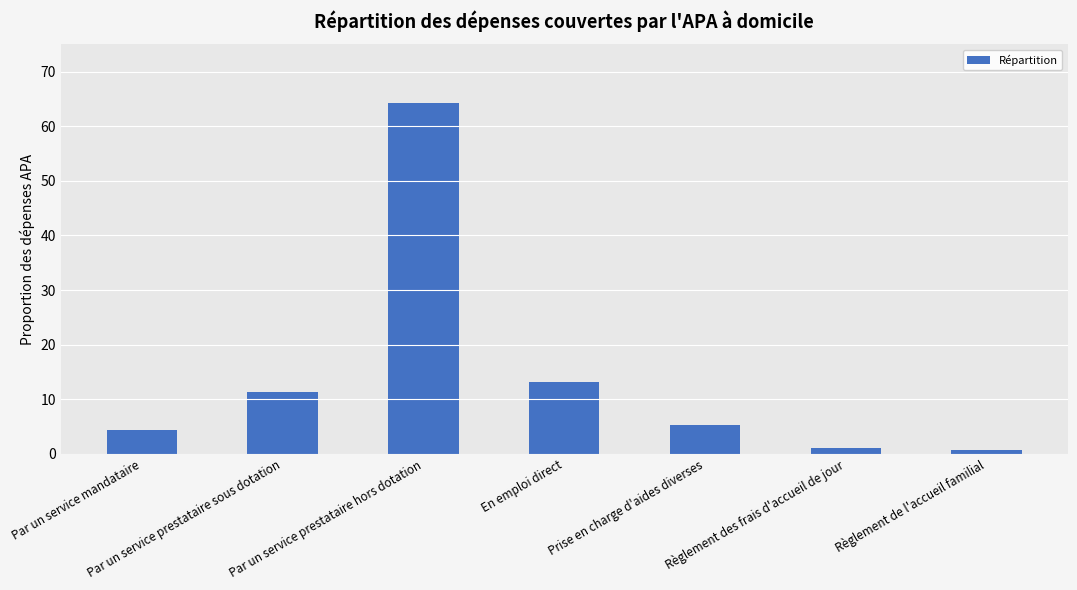

At which label is the value closest to 32?

En emploi direct